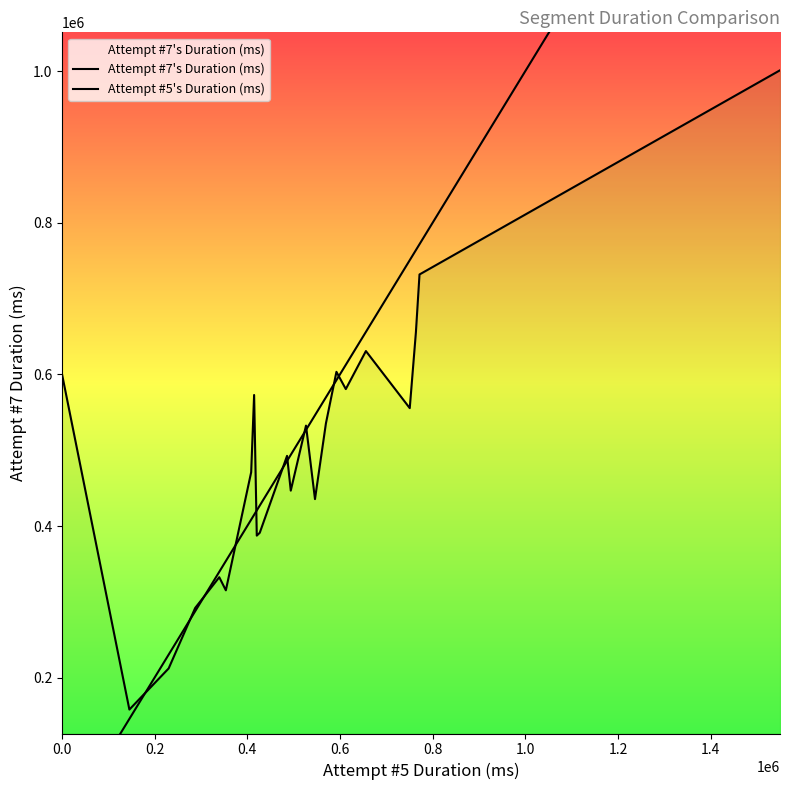

Which series ends up on top after the final intersection of Attempt #5's Duration (ms) and Attempt #7's Duration (ms)?

Attempt #5's Duration (ms)